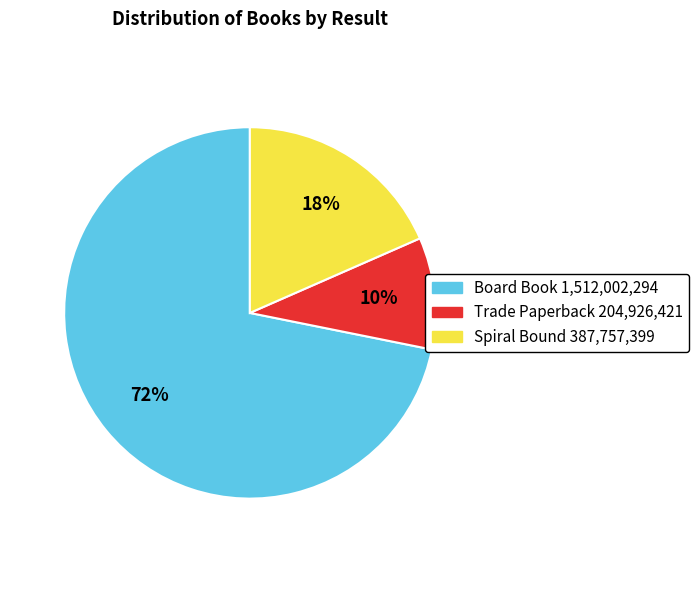

How many segments does this pie chart have?

3